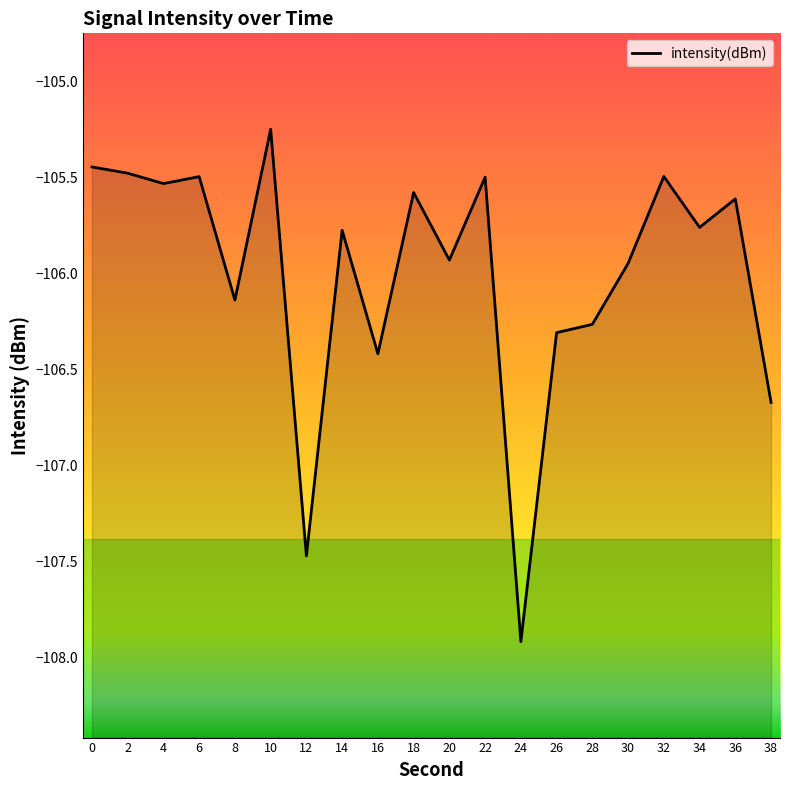

What is the value of the 1st point from the left?

-105.4